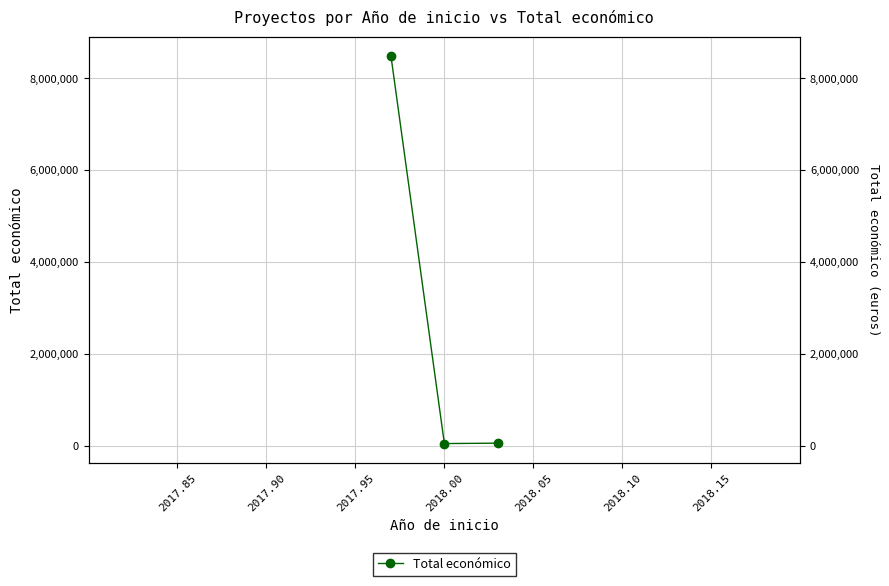

What is the minimum value shown in the chart?

42845